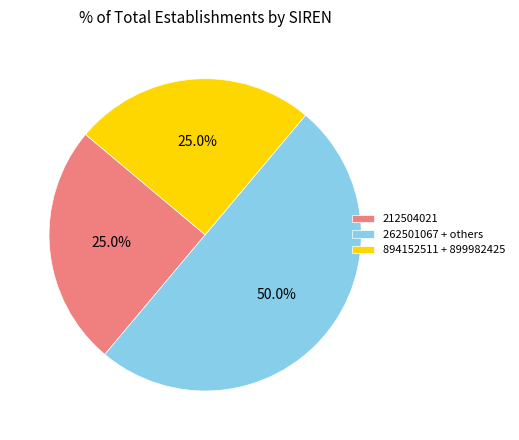

What is the largest slice in the pie chart?

262501067 + others